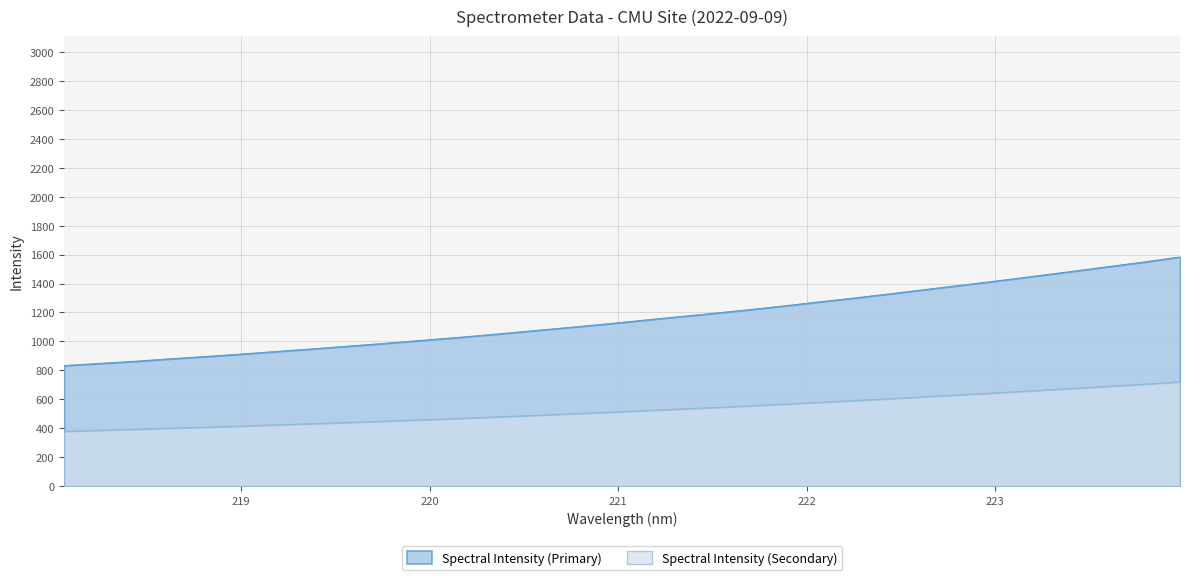

True or false: the data shows 407.6 at 218.8244.

True